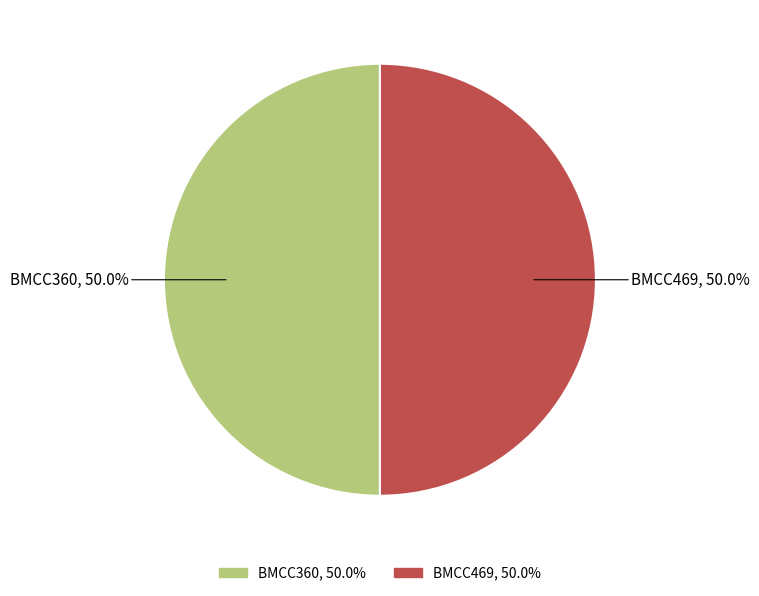

How many segments does this pie chart have?

2